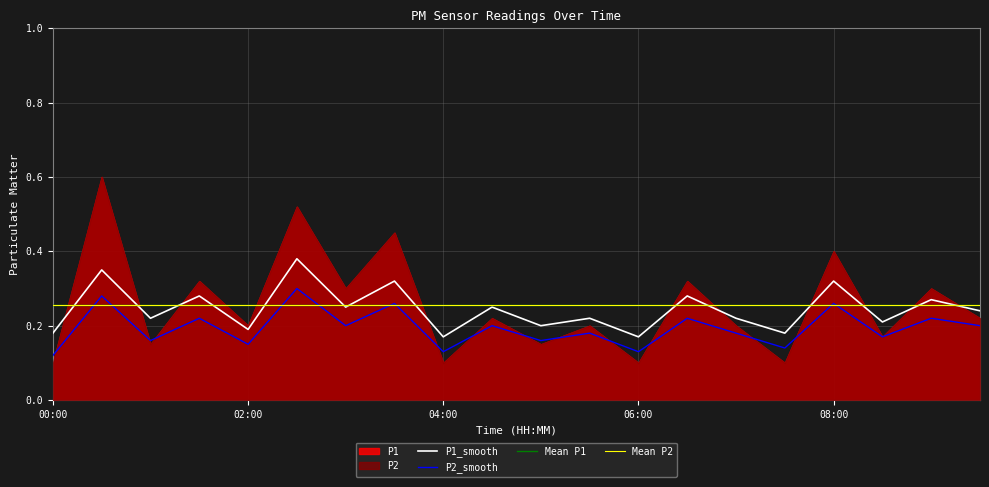

What is the total value across all series at 02:00?

0.3